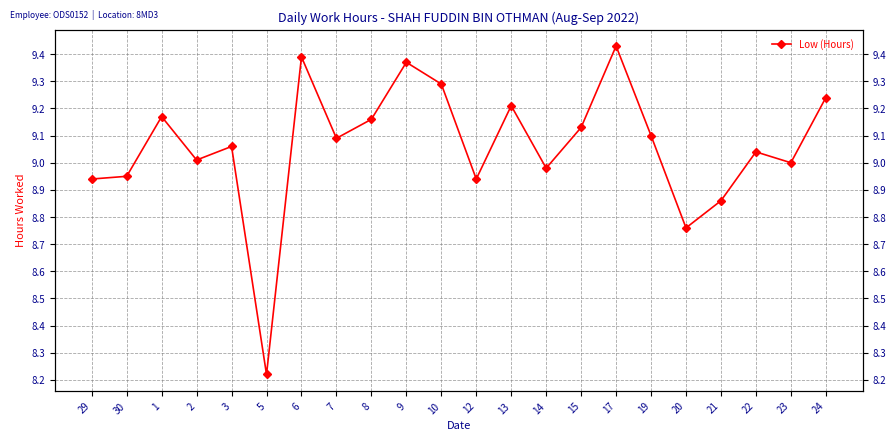

What is the label of the 3rd point from the right?

22